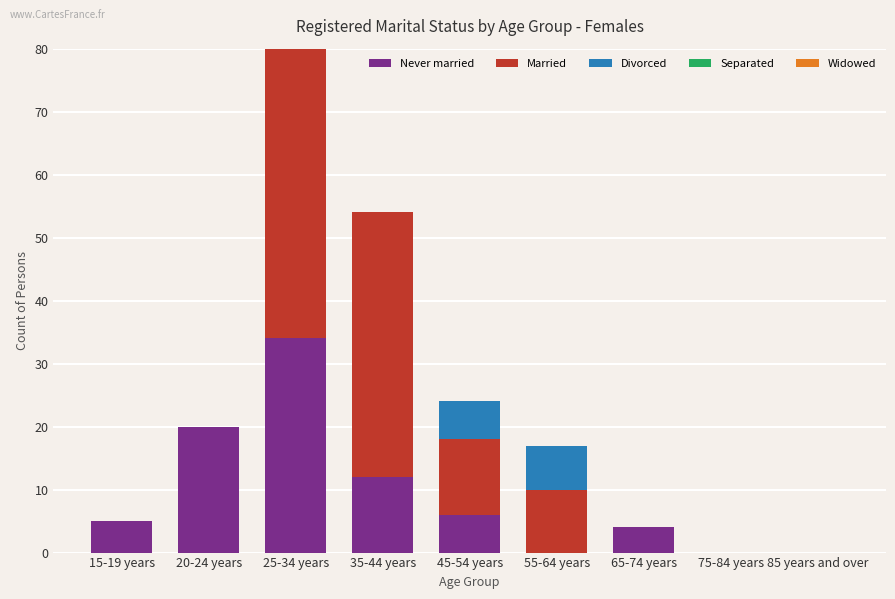

At which category is the sum across all series the highest?

25-34 years